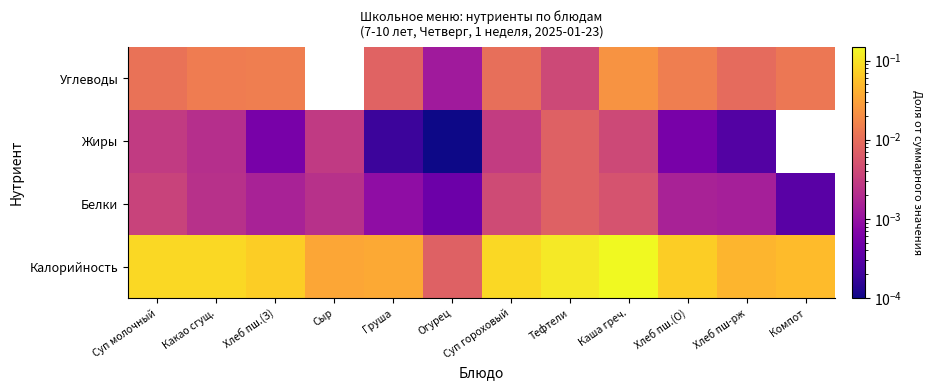

What is the spread (max minus min) of values at Хлеб пш.(О)?

0.1